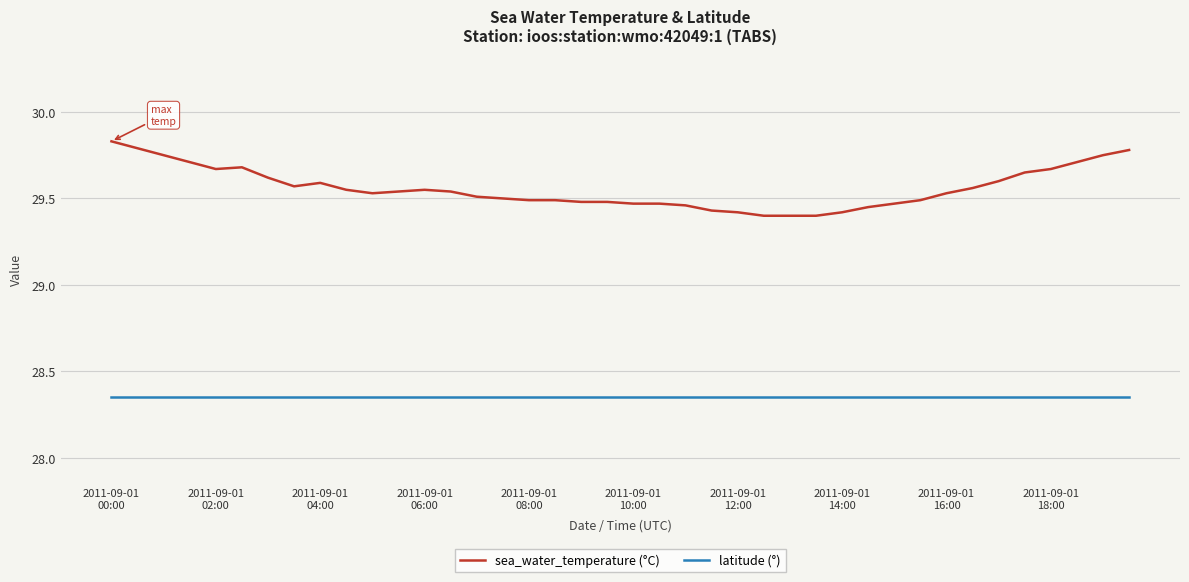

Which series has the largest total across all categories?

sea_water_temperature (°C)